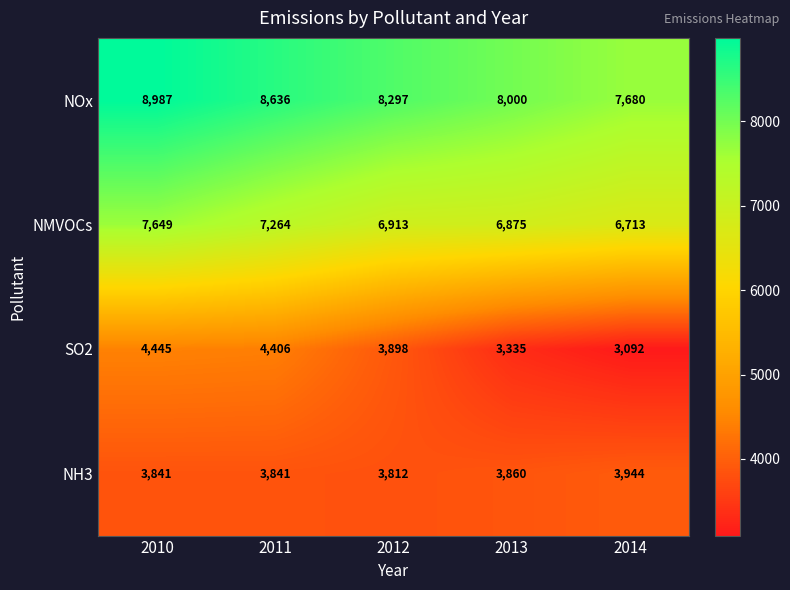

At which category is the sum across all series the highest?

2010